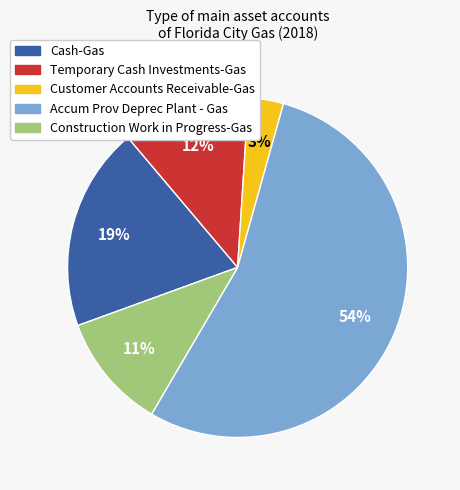

Is the sum of Construction Work in Progress-Gas and Accum Prov Deprec Plant - Gas greater than half?

Yes